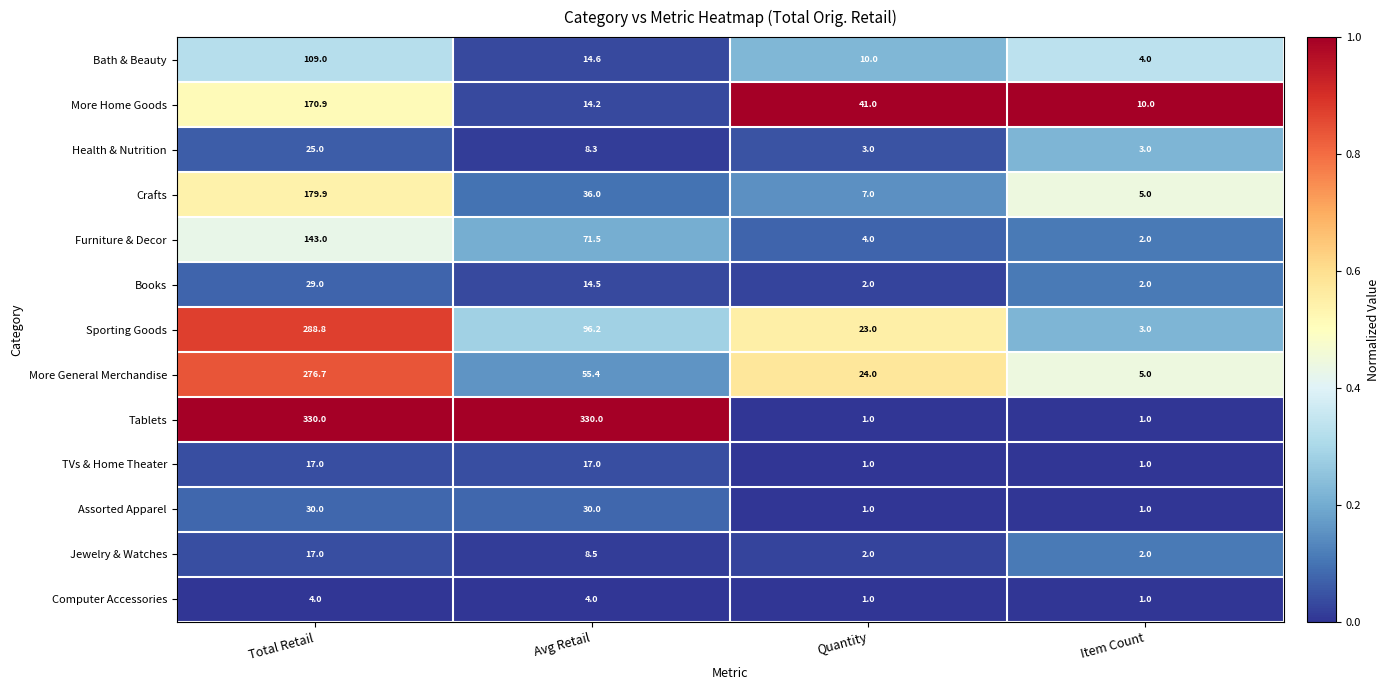

Which series has the largest range (max minus min)?

Tablets